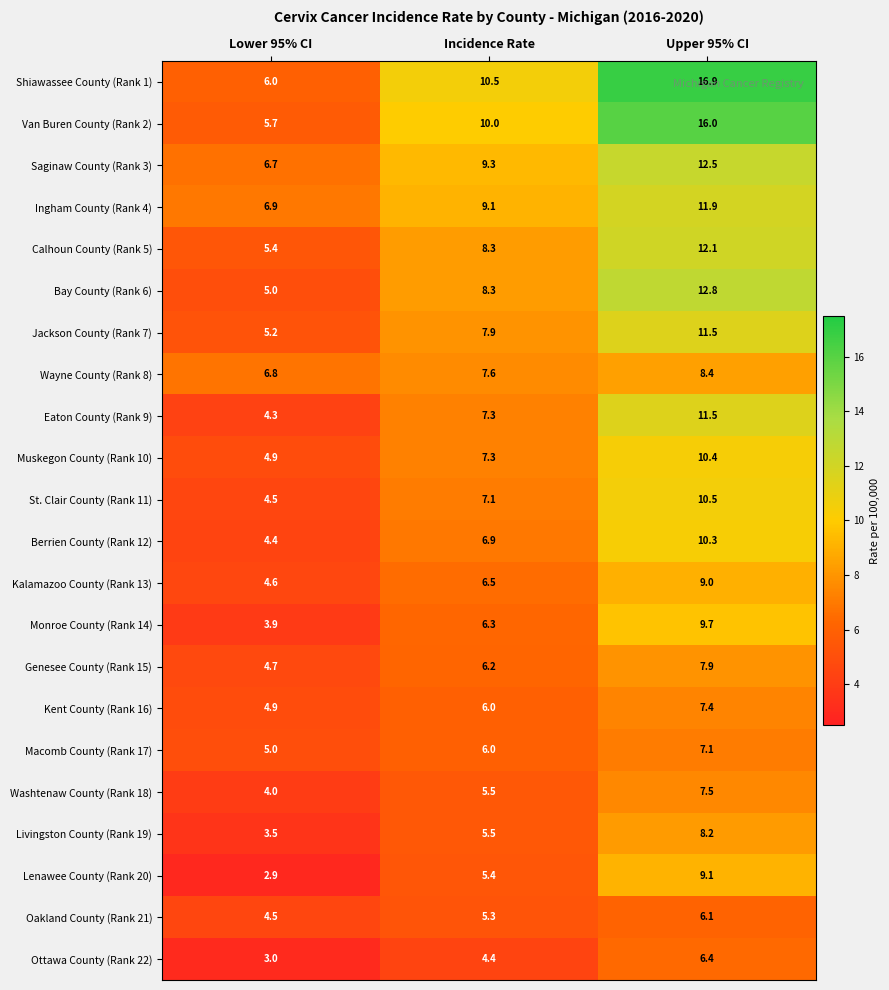

True or false: Kent County (Rank 16) has a value of 4.7 at Upper 95% CI.

False